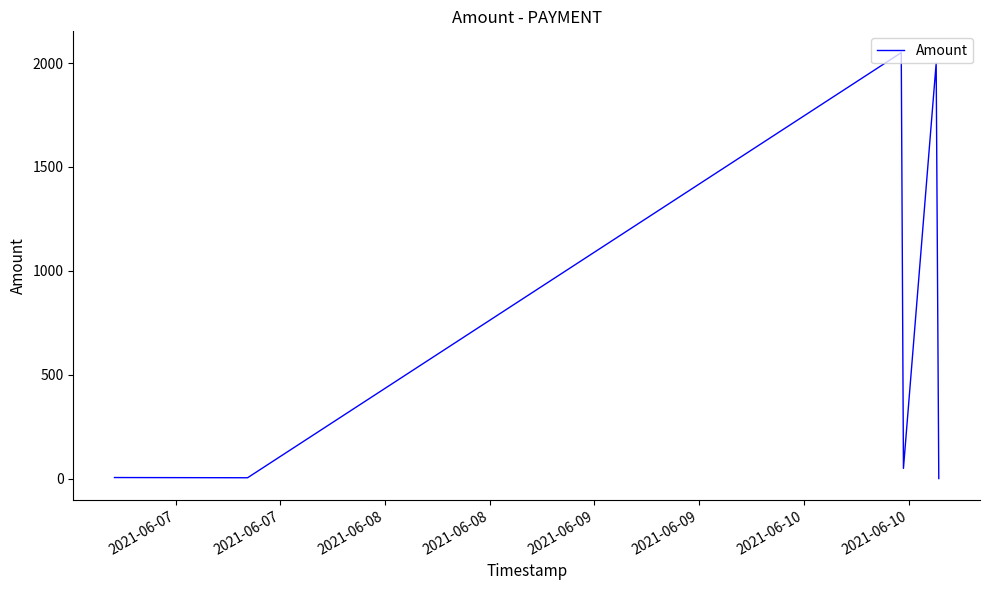

How many interior local peaks (higher than both neighbors) does the data have?

2